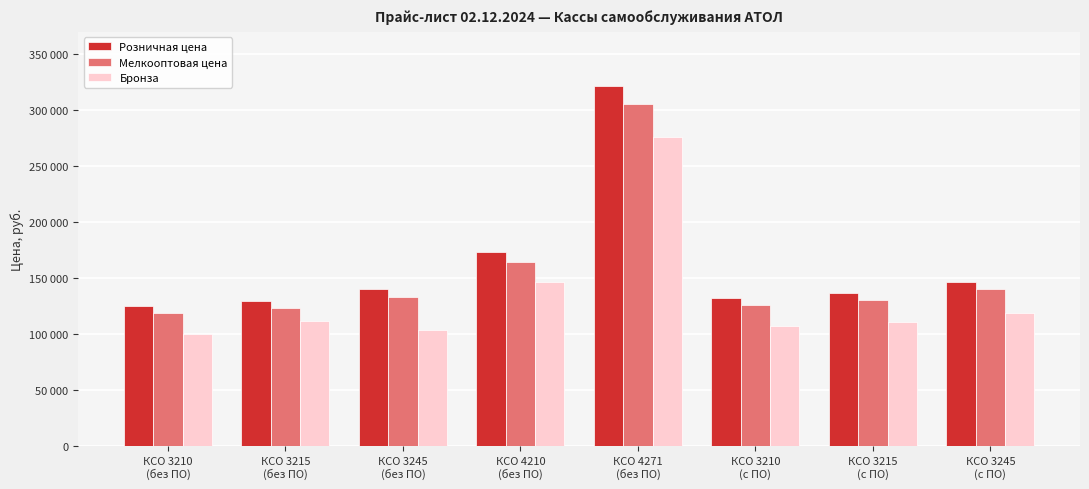

What are all the series names shown in the legend?

Розничная цена, Мелкооптовая цена, Бронза